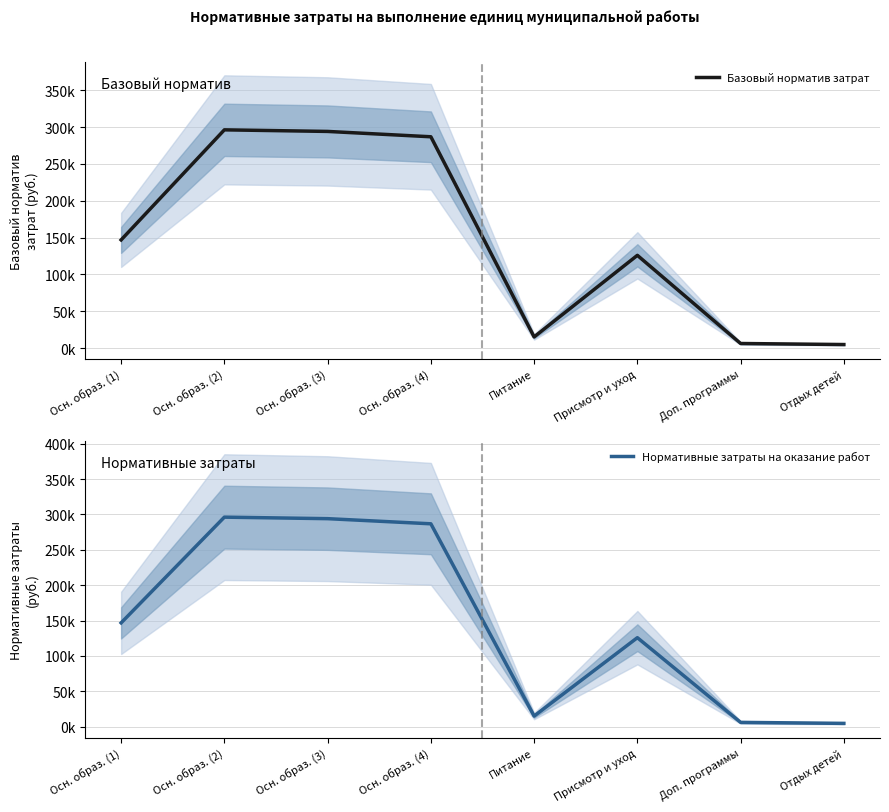

At which category is the sum across all series the highest?

Осн. образ. (2)